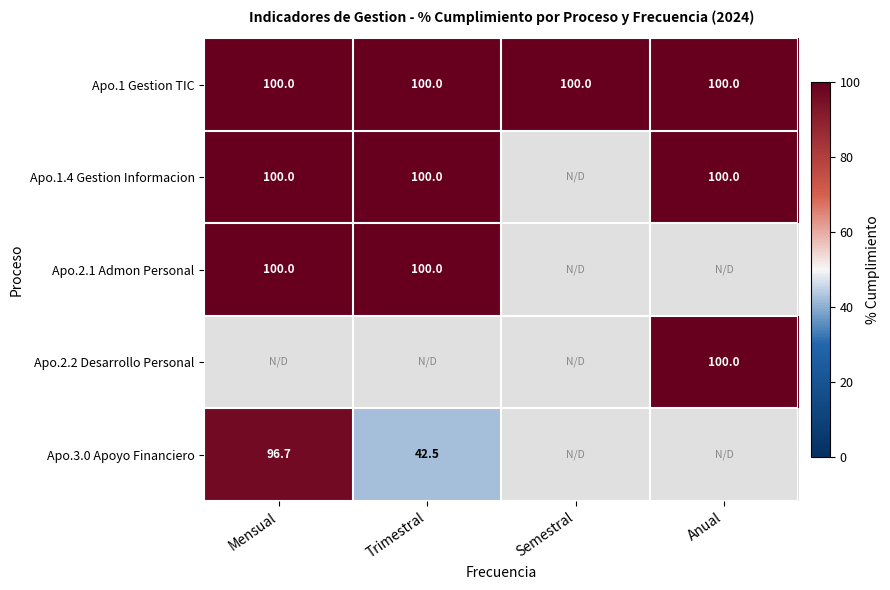

At how many categories does at least one series exceed 73?

4